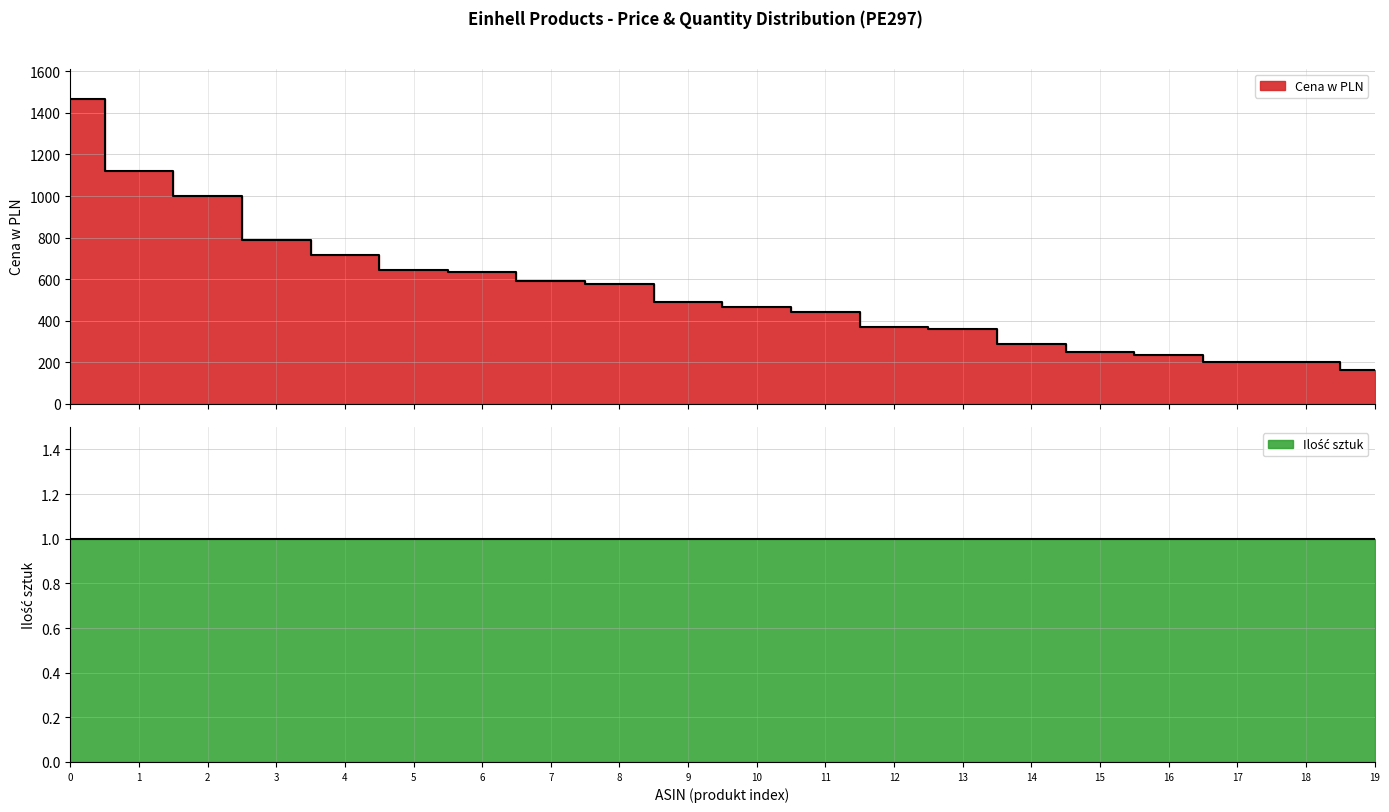

Is it true that the value at 14 is 286.0?

True